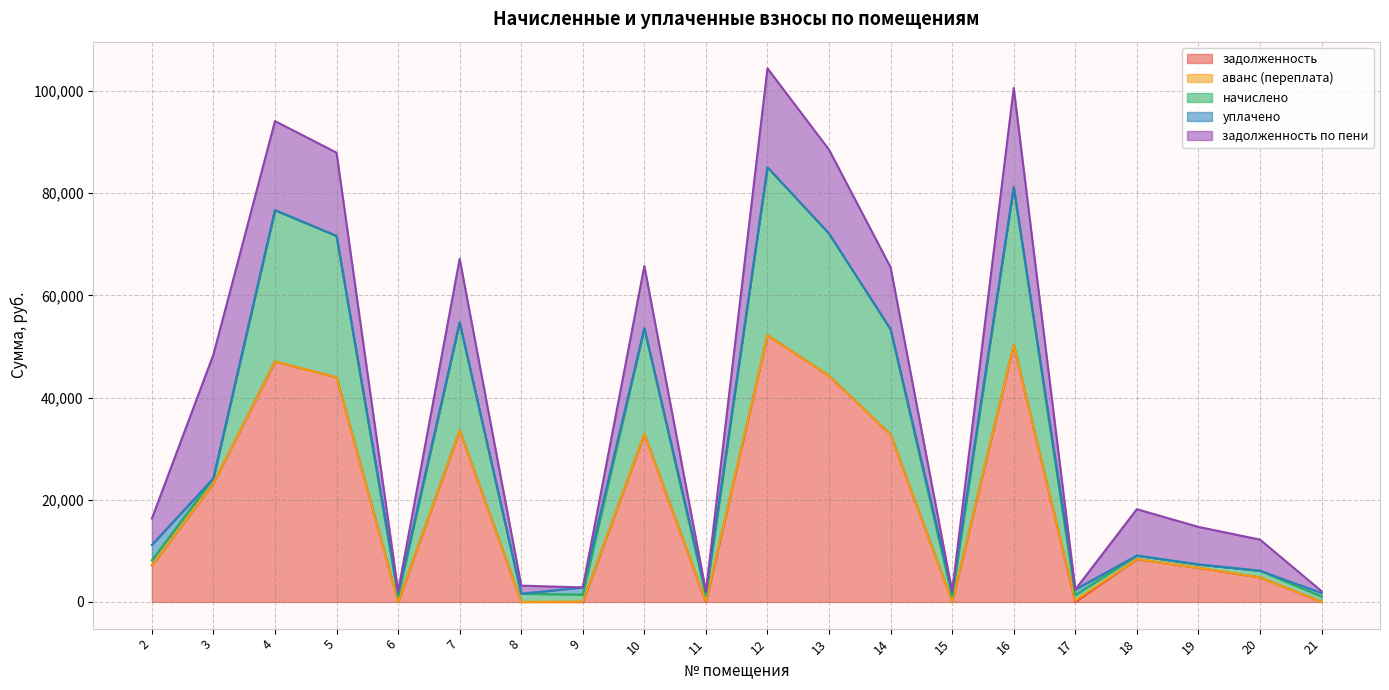

True or false: начислено has more than 1 interior local peaks.

True